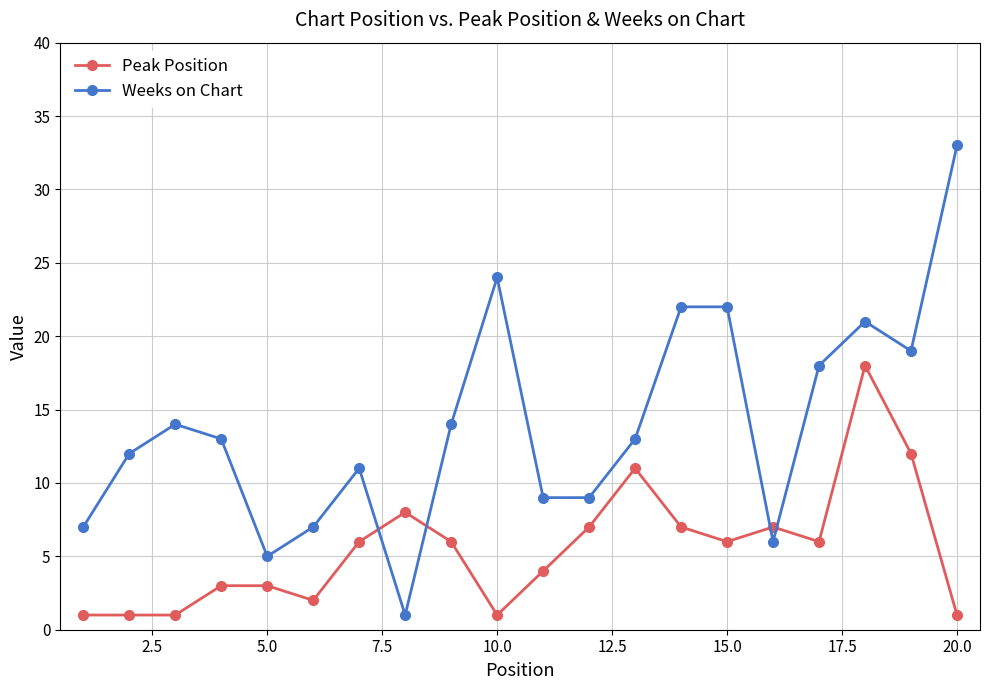

True or false: Weeks on Chart has more than 1 points higher than both neighbors.

True